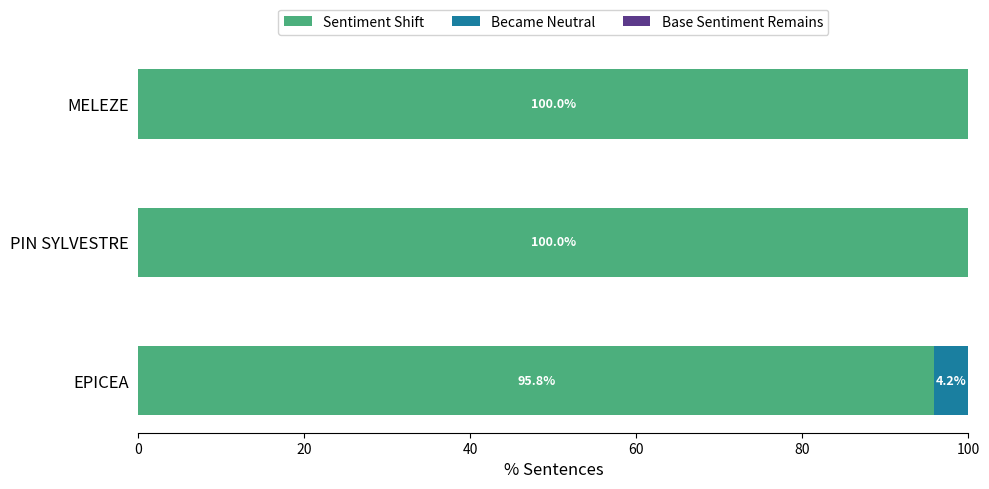

What is the maximum value for Sentiment Shift?

100.0